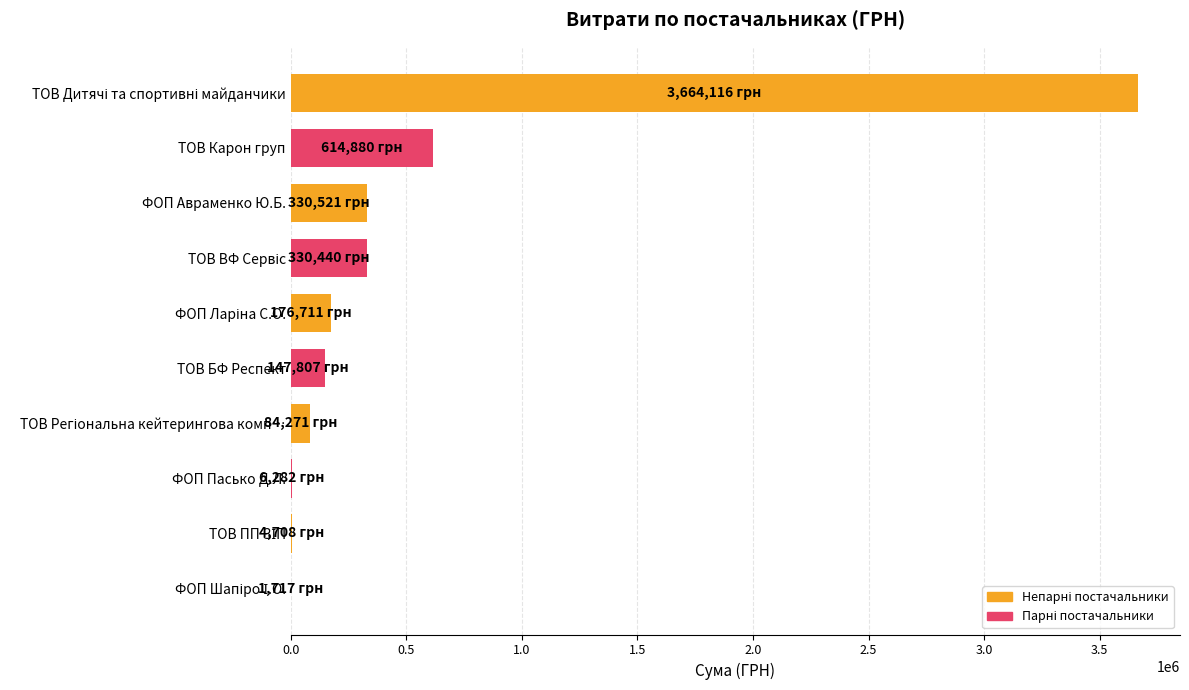

Are the bars horizontal?

Yes